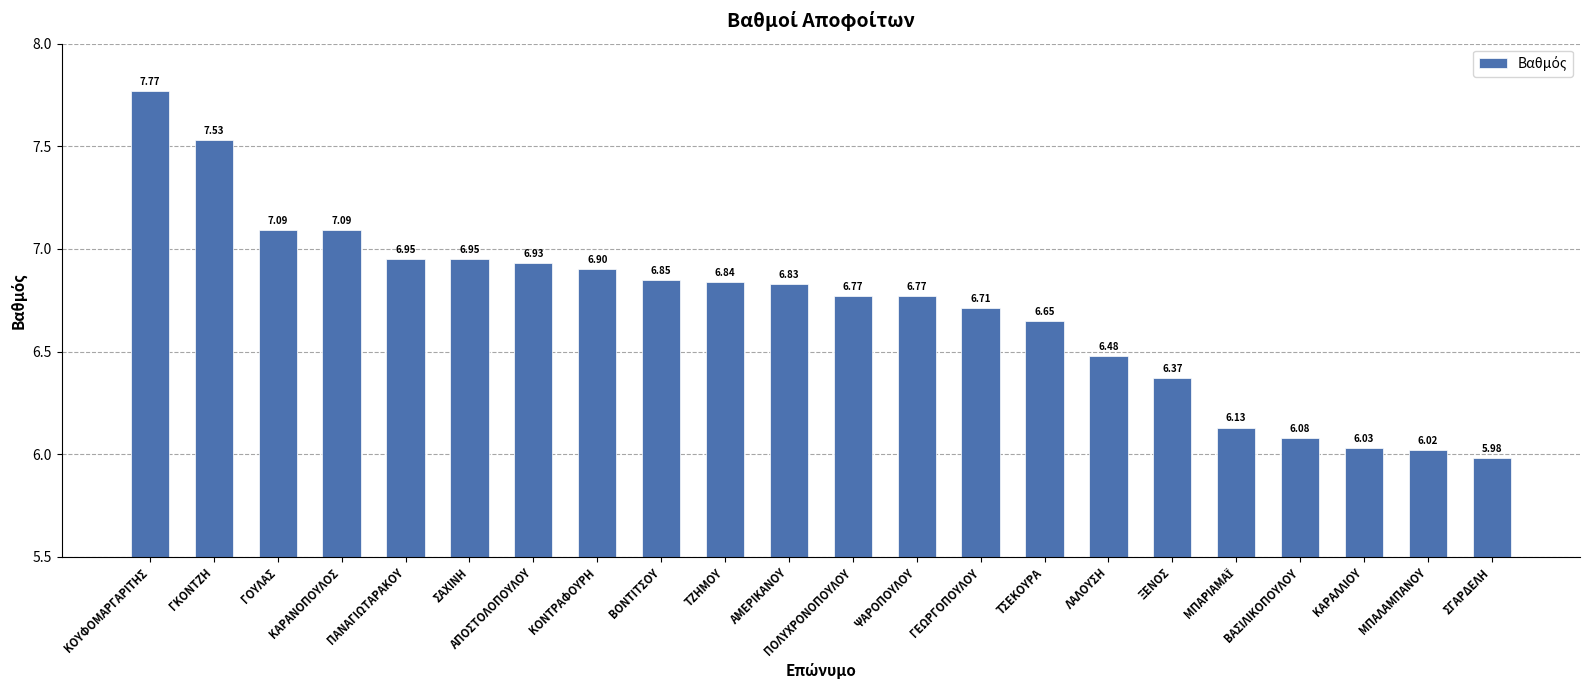

What is the sum of the values at ΤΖΗΜΟΥ and ΓΕΩΡΓΟΠΟΥΛΟΥ?

13.6